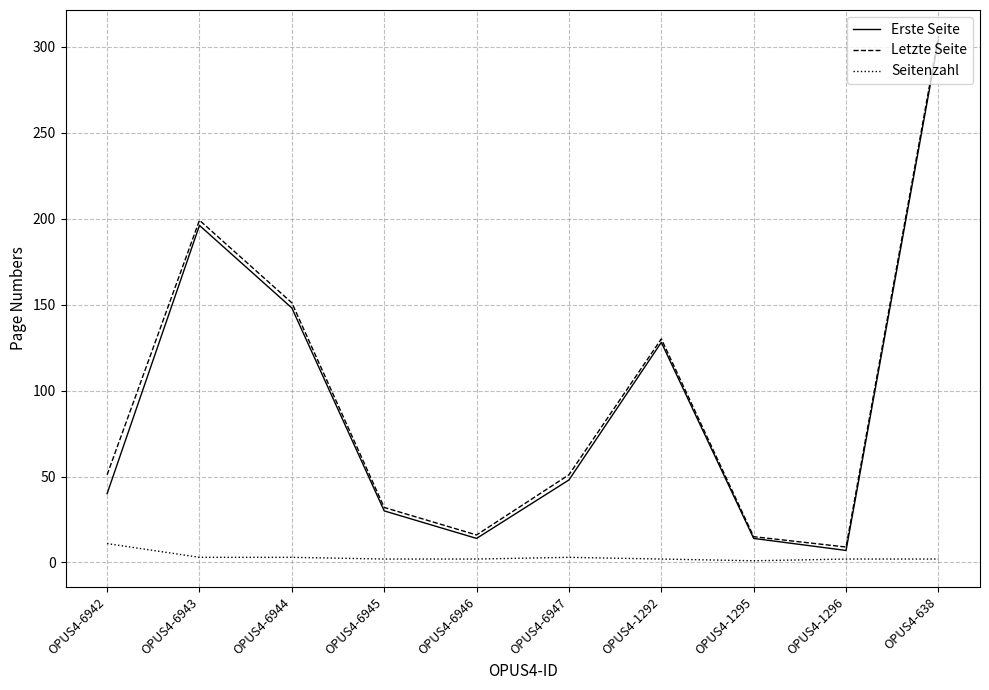

How many distinct data groups are displayed?

3